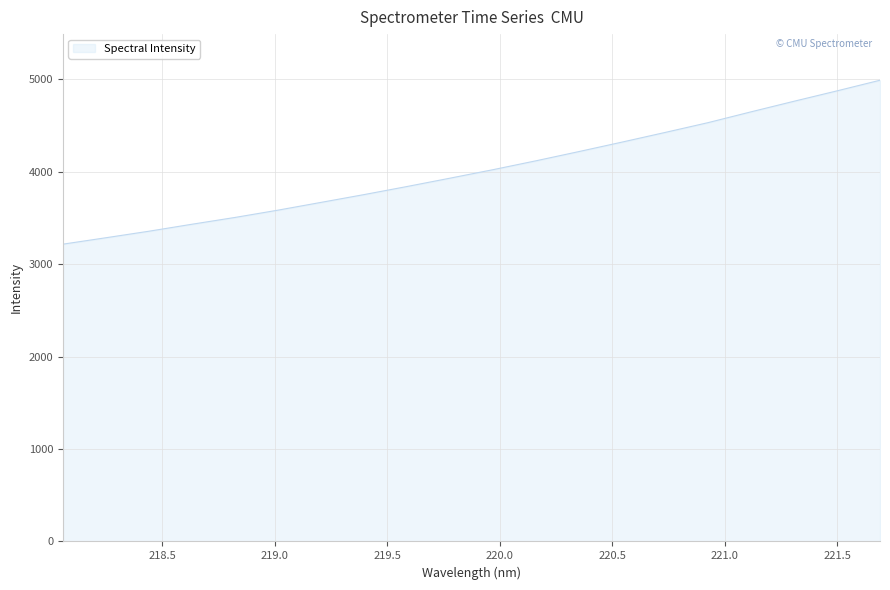

What is the maximum value shown in the chart?

4988.8